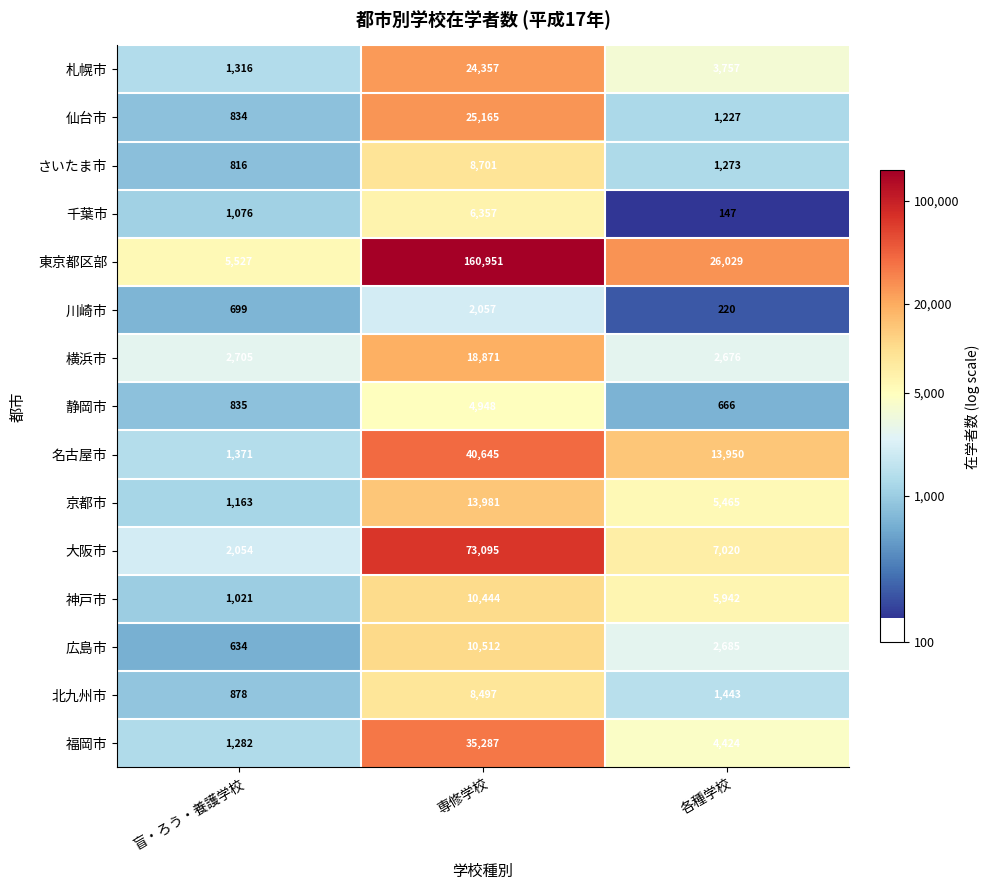

How many 川崎市 values are between 220 and 2057?

3